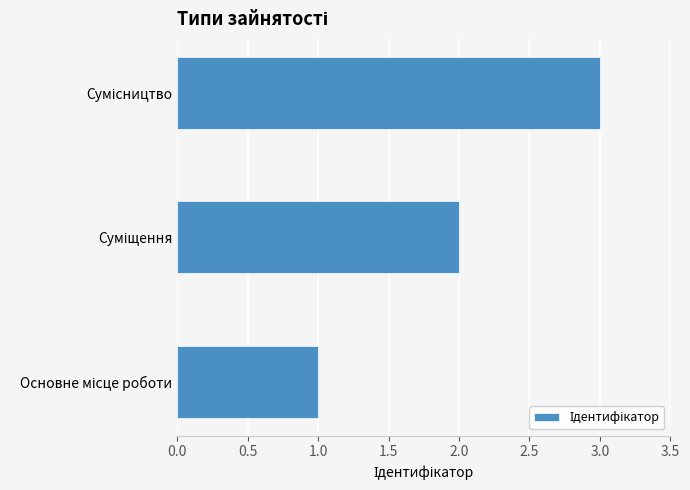

What is the maximum value shown in the chart?

3